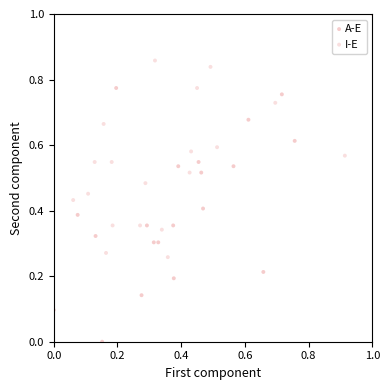

Which series reaches the minimum Y coordinate?

A-E